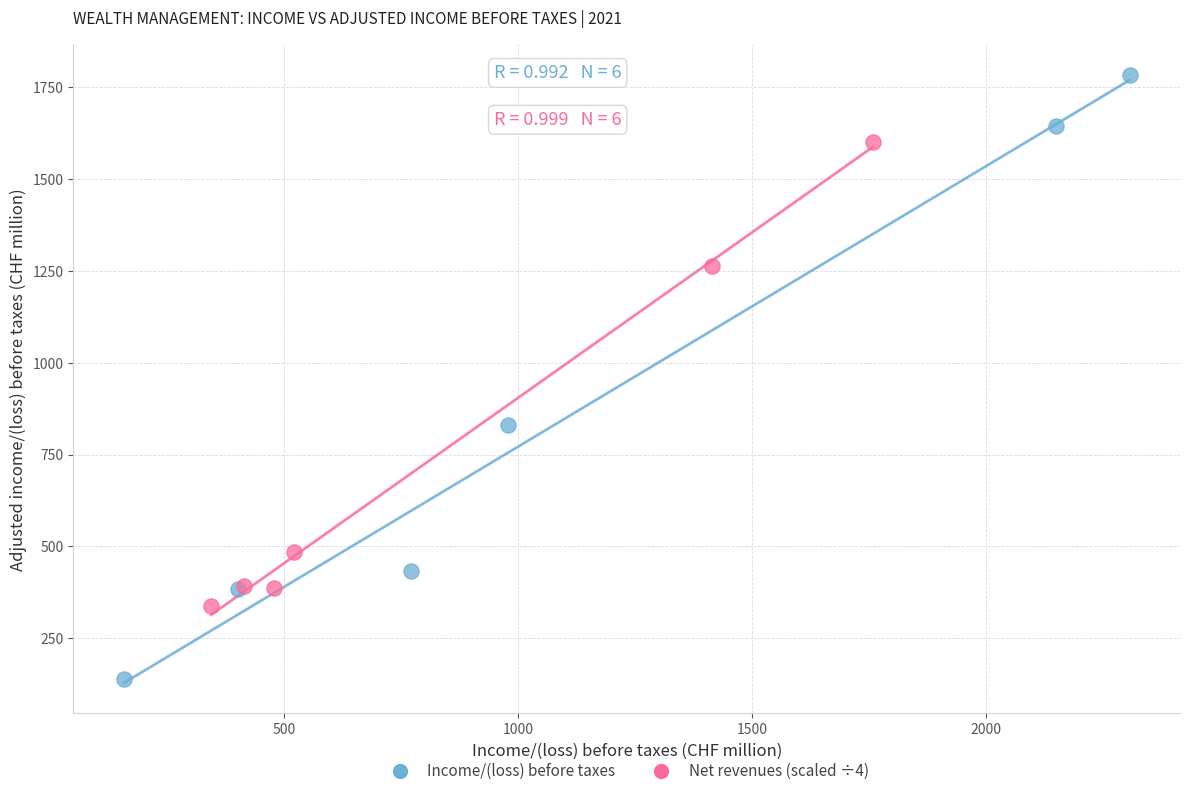

Which series has the largest Y range (max minus min)?

Income/(loss) before taxes